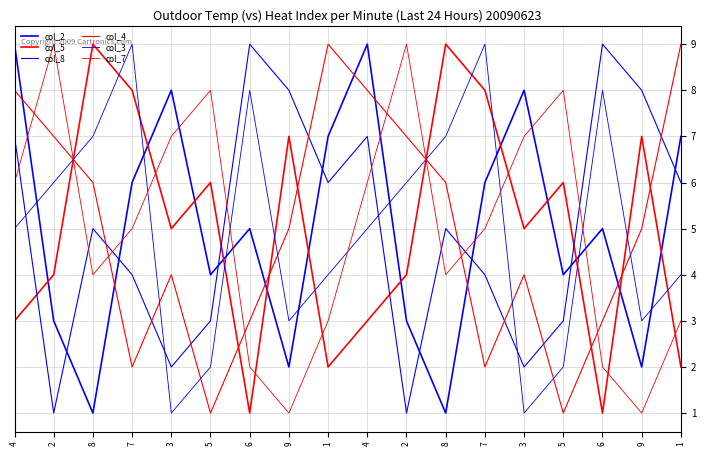

What is the sum of the col_3 values at 6 and 3?

9